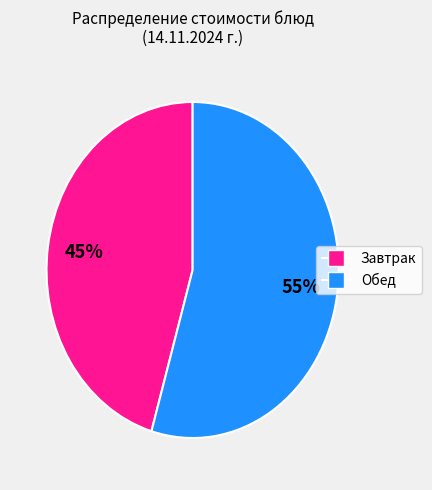

To the nearest percent, what is the average slice percentage?

50%